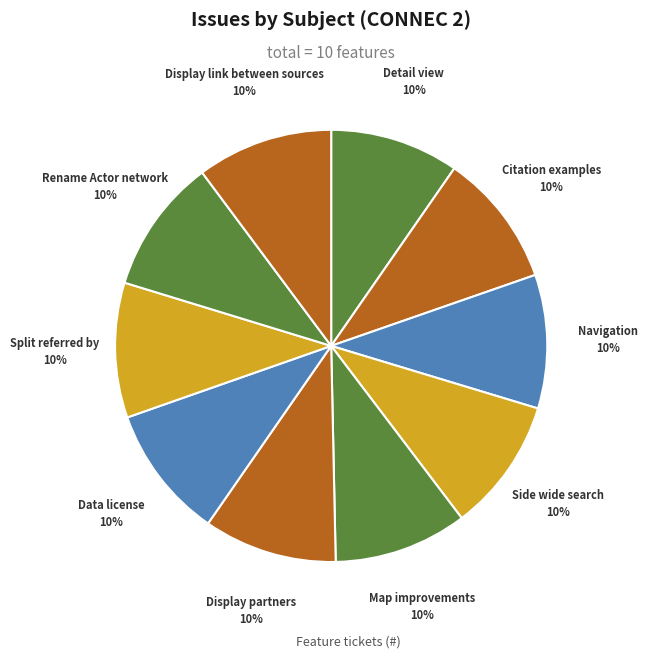

Is there any slice that represents more than half of the pie?

No